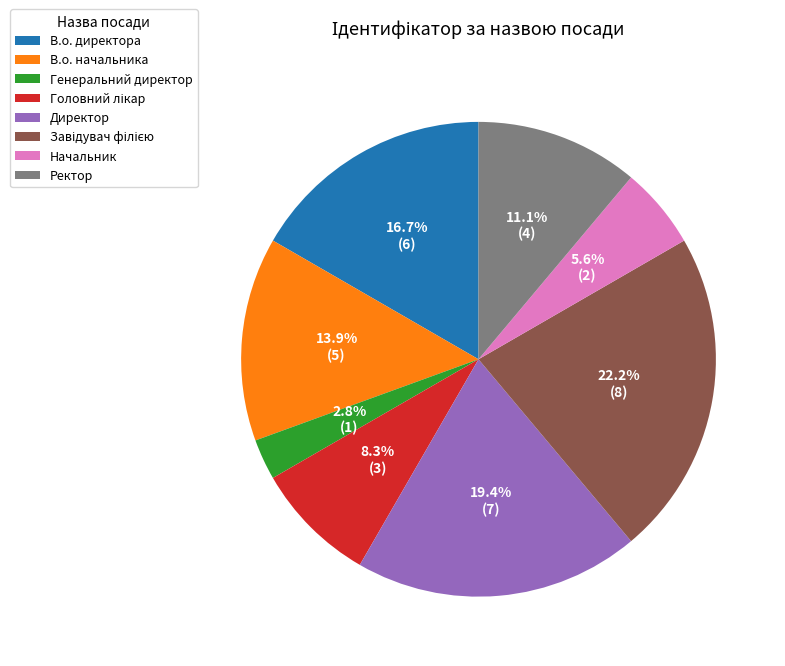

What percentage is NOT represented by Генеральний директор?

97.2%